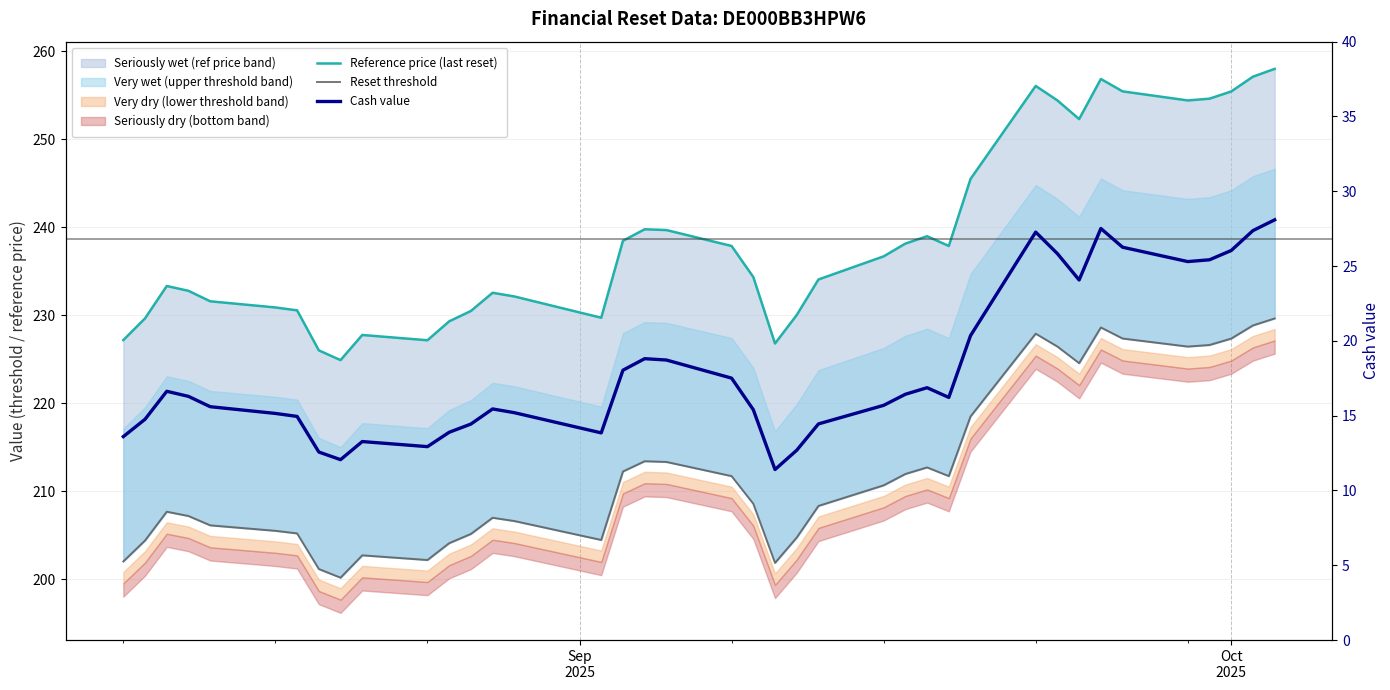

True or false: Cash value and Reference price (last reset) intersect in this chart.

False